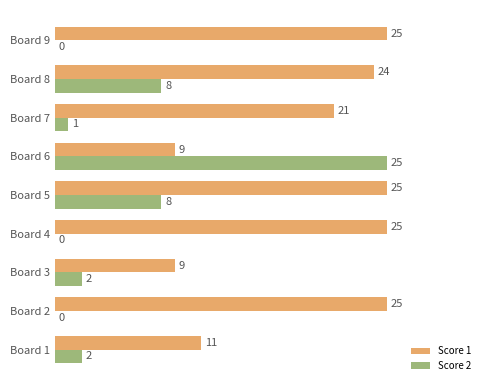

Is the value of Score 2 at Board 8 greater than the value of Score 1 at Board 7?

No